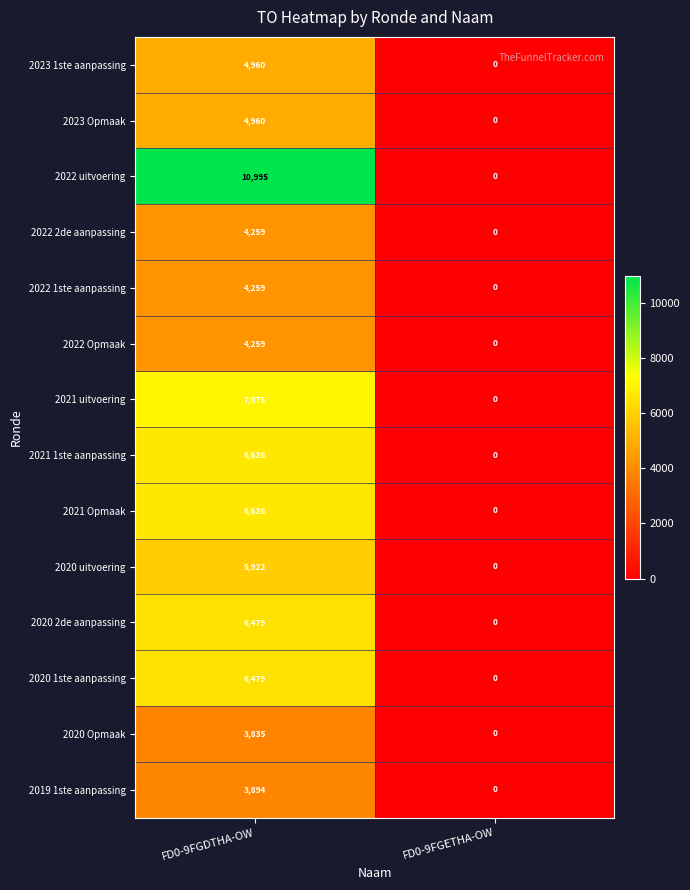

Count the number of categories in the chart.

2